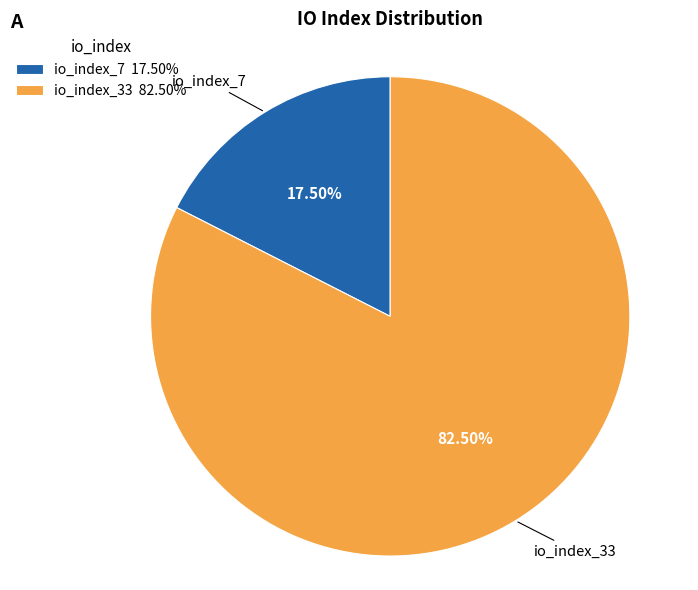

To the nearest percent, what is the difference between the largest and smallest slice percentages?

65%